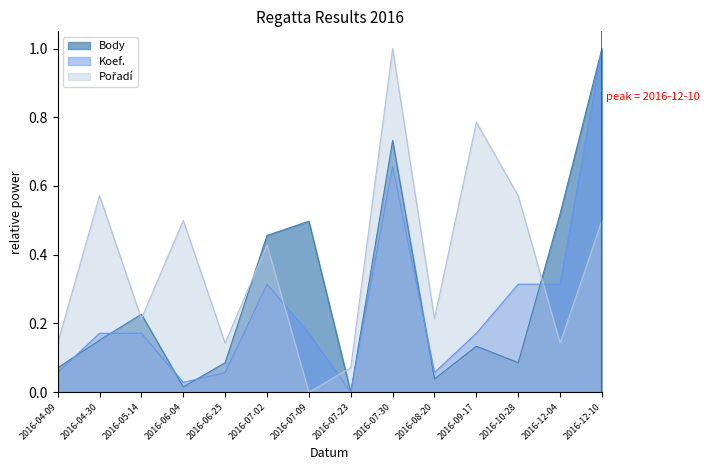

At how many categories does at least one series exceed 0?

14